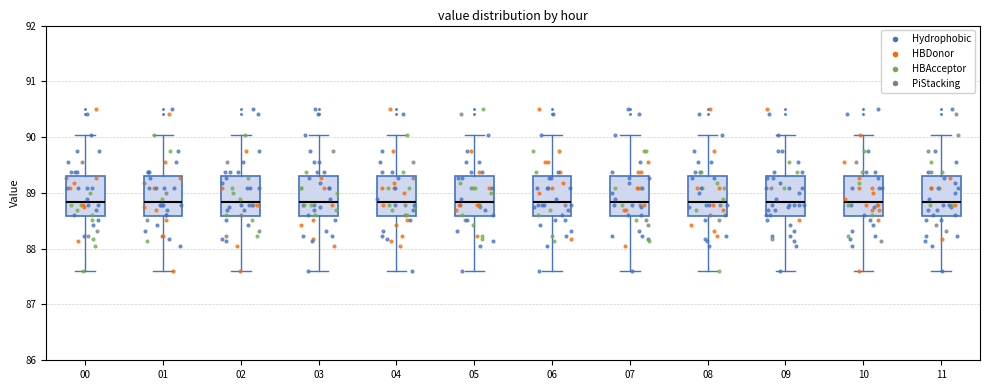

Reading left to right, transcribe this box plot: for each box, give where its median line is, the range the box spans, and where its two whiskers end, as read against the y-axis. The values are not printed on the chart, so give them approximately, as read against the axis.

00: median 88.8, box 88.6 to 89.3, whiskers 87.6 to 90.0
01: median 88.8, box 88.6 to 89.3, whiskers 87.6 to 90.0
02: median 88.8, box 88.6 to 89.3, whiskers 87.6 to 90.0
03: median 88.8, box 88.6 to 89.3, whiskers 87.6 to 90.0
04: median 88.8, box 88.6 to 89.3, whiskers 87.6 to 90.0
05: median 88.8, box 88.6 to 89.3, whiskers 87.6 to 90.0
06: median 88.8, box 88.6 to 89.3, whiskers 87.6 to 90.0
07: median 88.8, box 88.6 to 89.3, whiskers 87.6 to 90.0
08: median 88.8, box 88.6 to 89.3, whiskers 87.6 to 90.0
09: median 88.8, box 88.6 to 89.3, whiskers 87.6 to 90.0
10: median 88.8, box 88.6 to 89.3, whiskers 87.6 to 90.0
11: median 88.8, box 88.6 to 89.3, whiskers 87.6 to 90.0